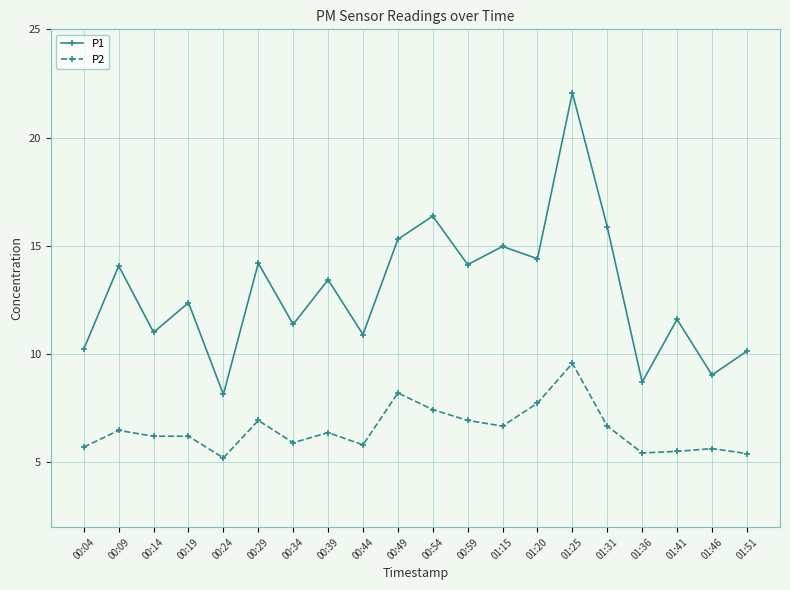

True or false: P2 and P1 intersect in this chart.

False